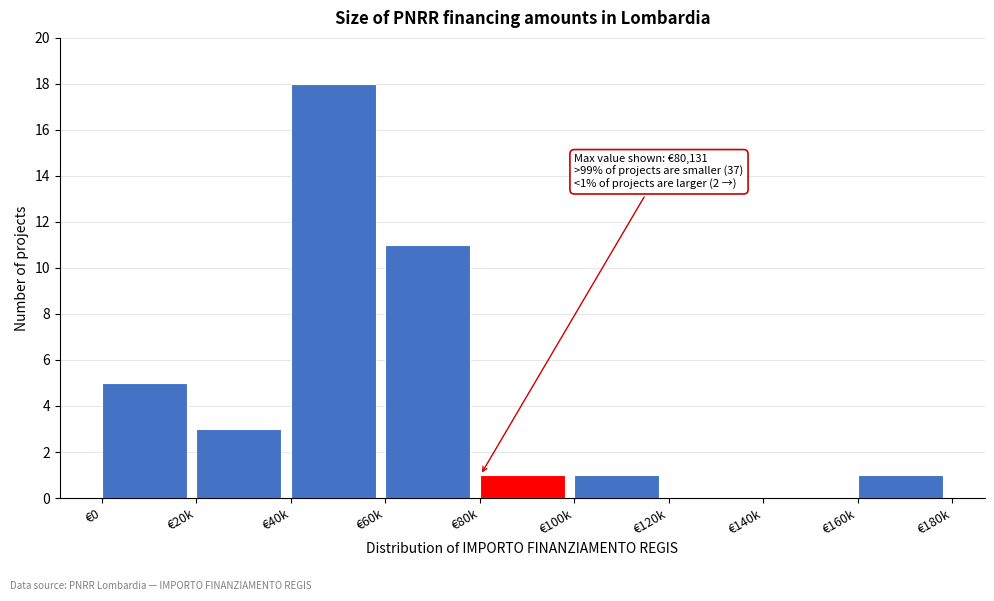

Reading left to right, what are all the values shown in this chart?

€0=5	€20k=3	€40k=18	€60k=11	€80k=1	€100k=1	€120k=0	€140k=0	€160k=1